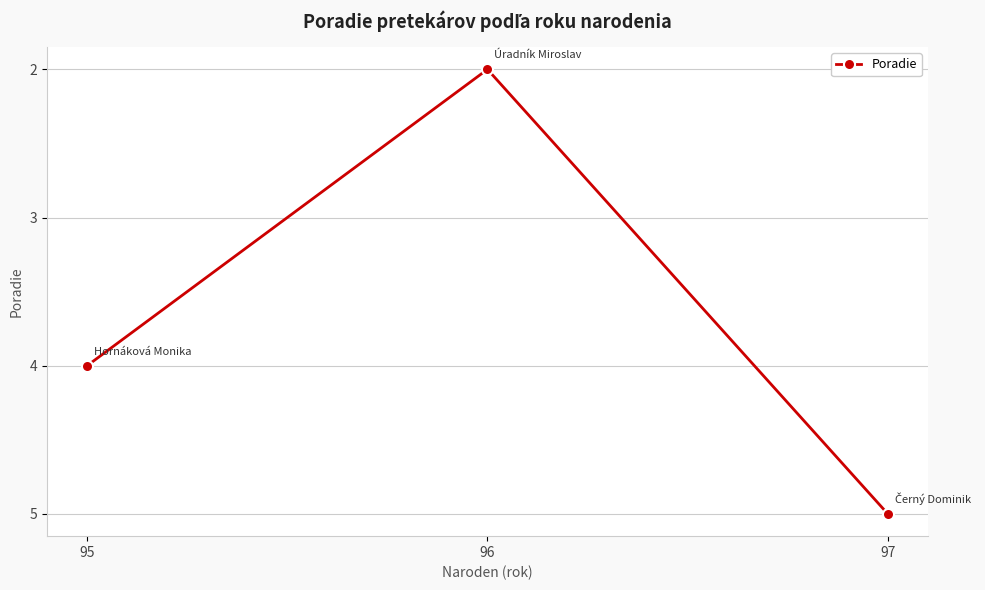

Does the chart display data point markers on the line(s)?

Yes